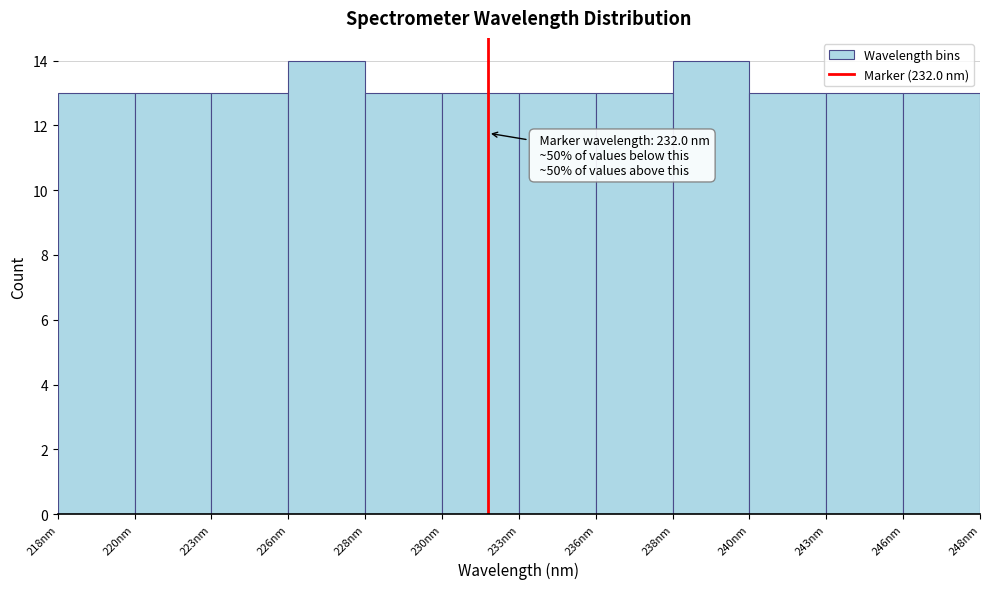

Reading left to right, extract all data points from this chart.

218nm=13	220nm=13	223nm=13	226nm=14	228nm=13	230nm=13	233nm=13	236nm=13	238nm=14	240nm=13	243nm=13	246nm=13